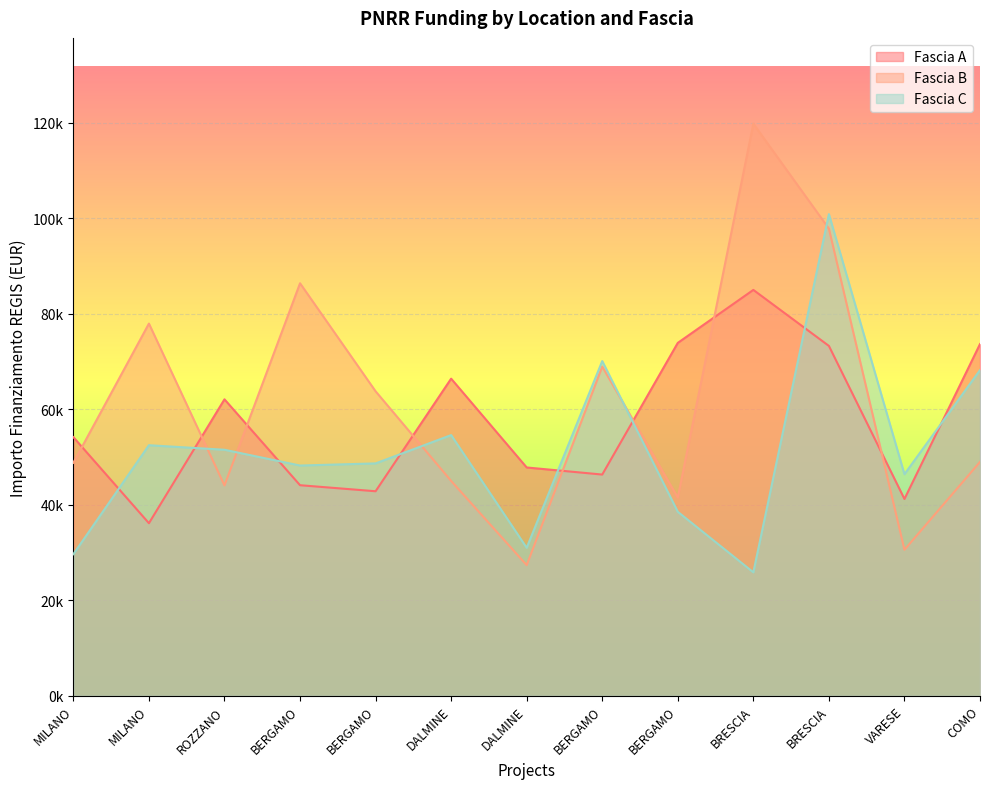

What are all the series names shown in the legend?

Fascia A, Fascia B, Fascia C